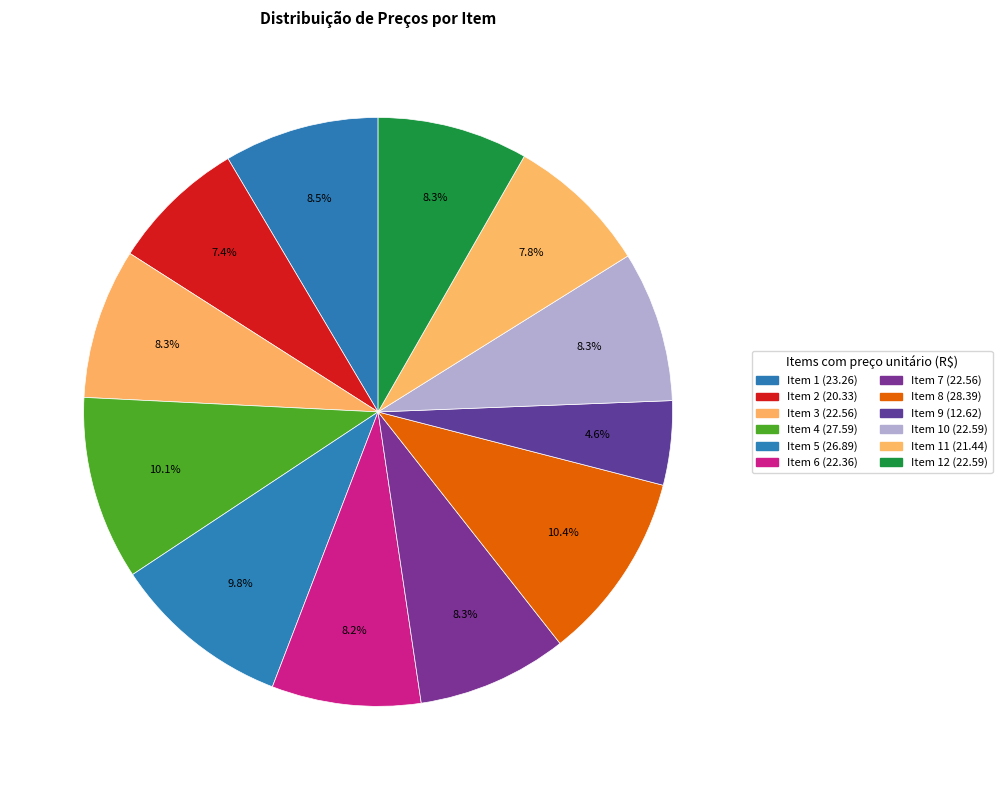

How many slices are in this pie chart?

12